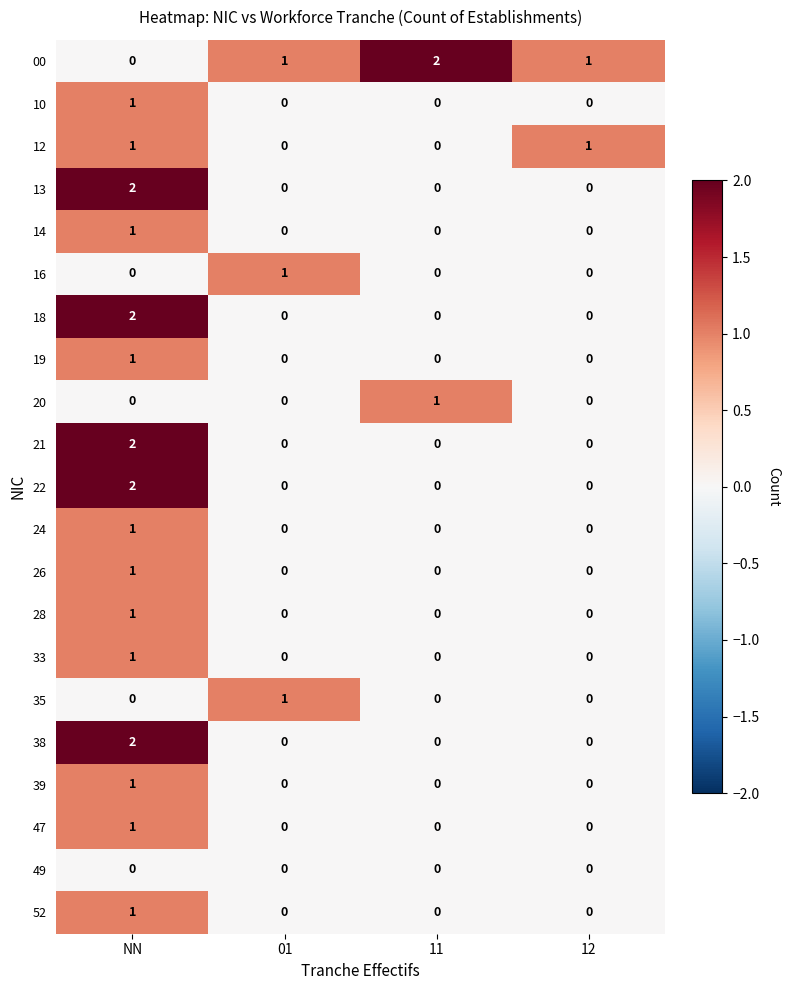

The 38 series shows -1 at 12. True or false?

False